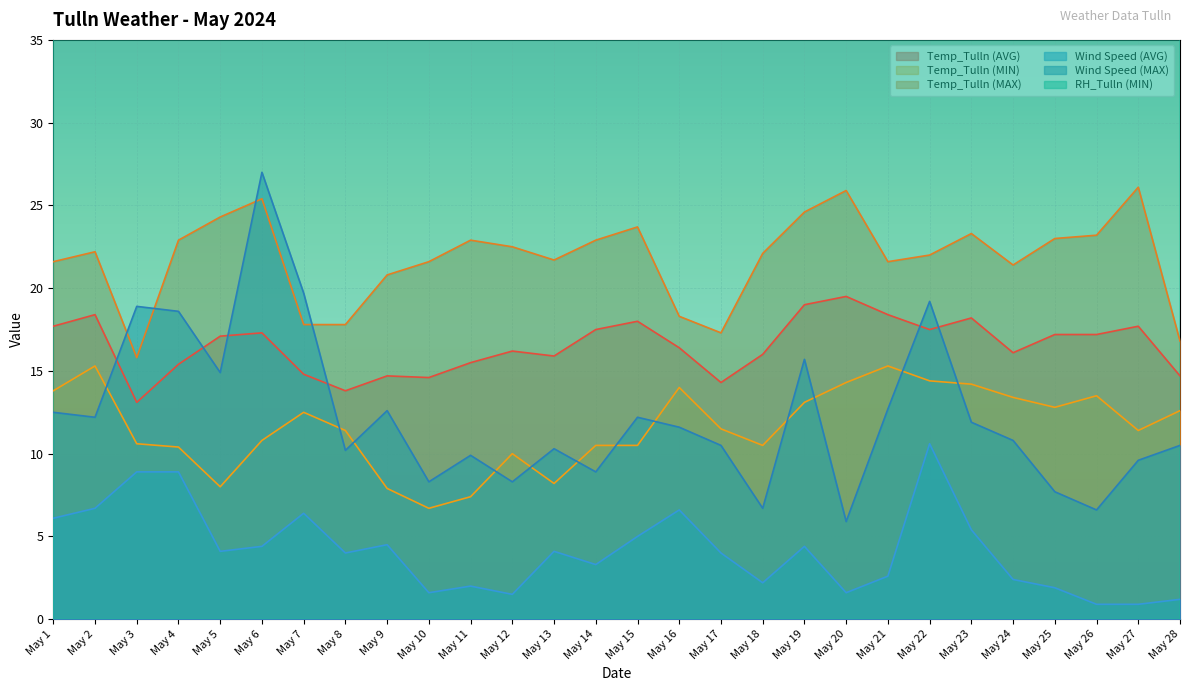

Between May 2 and May 6, which series saw the biggest shift?

Wind Speed (MAX)